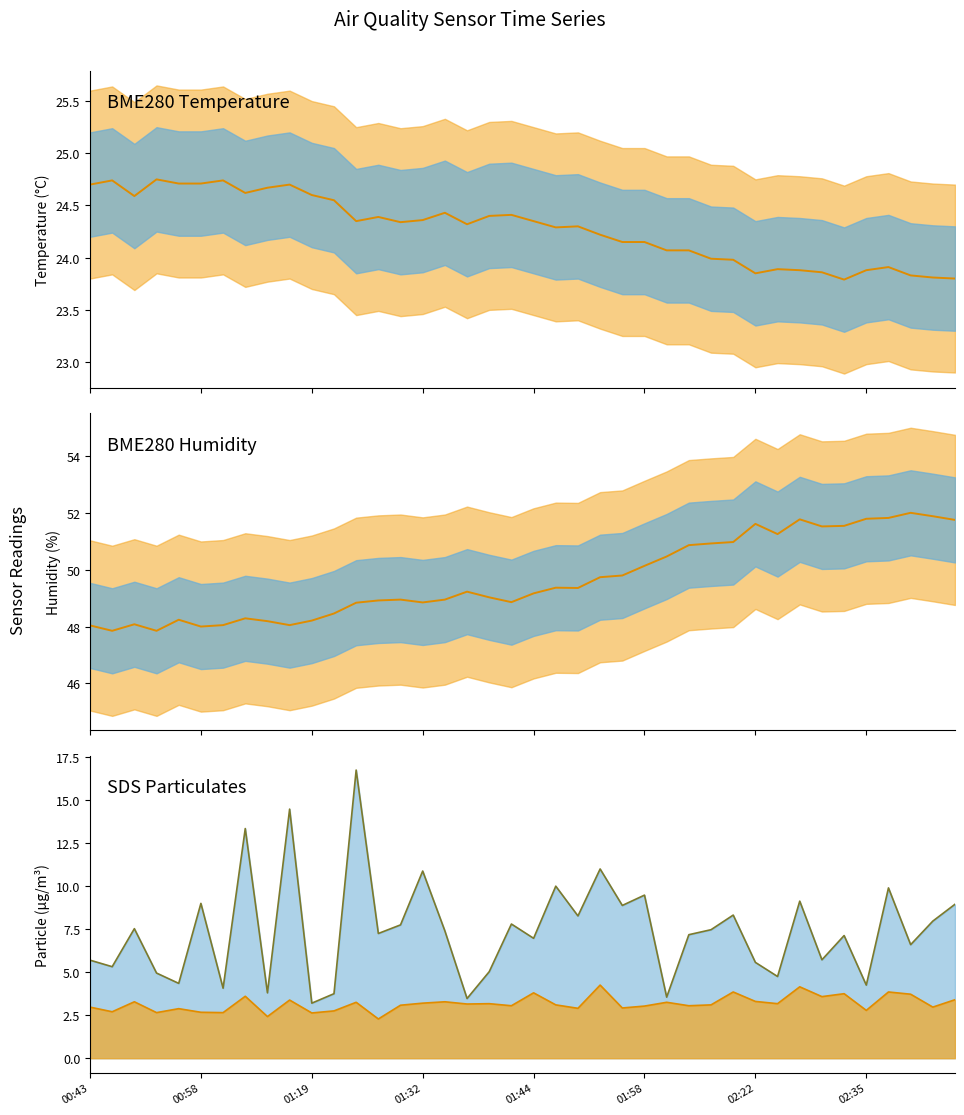

The value of BME280_humidity mean at 01:19 is 48.2. True or false?

True